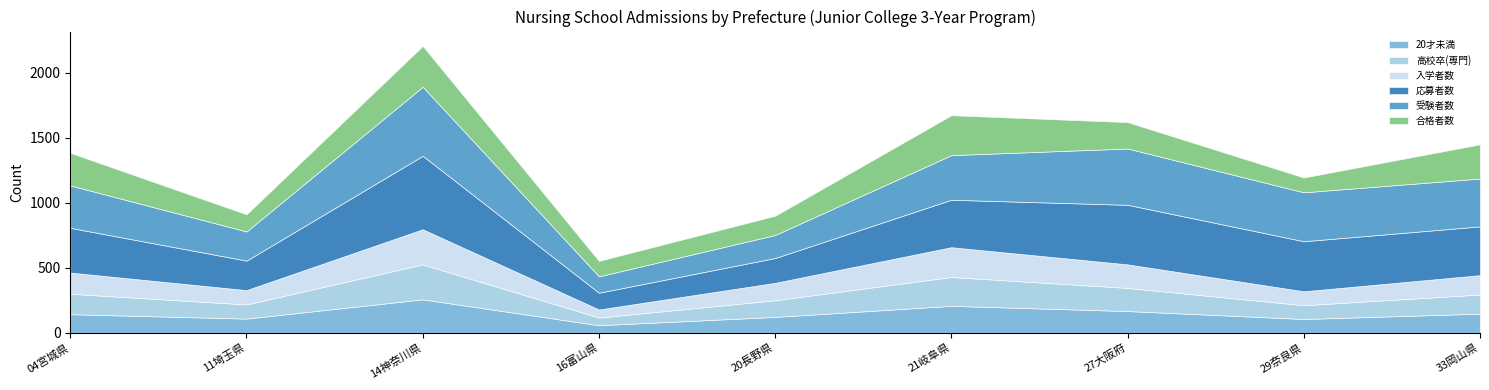

Which has a higher value, 04宮城県 or 11埼玉県?

04宮城県